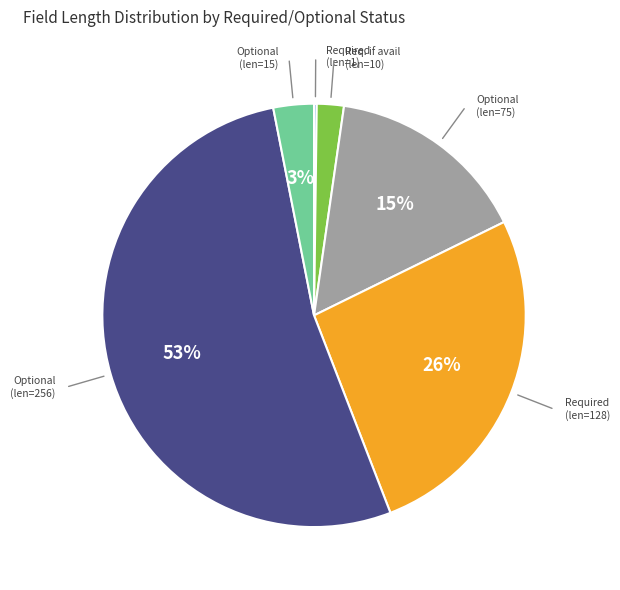

Is it true that Optional (len=75) is 15% of the pie?

True